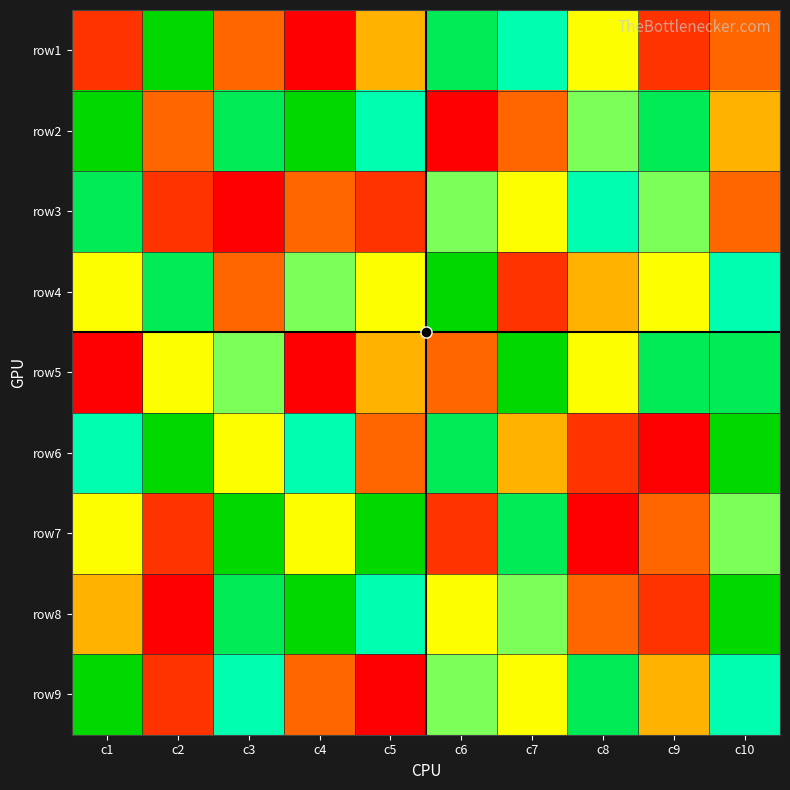

Reading right to left, list all the values displayed in this chart.

row1: c10=3	c9=2	c8=5	c7=7	c6=8	c5=4	c4=1	c3=3	c2=9	c1=2
row2: c10=4	c9=8	c8=6	c7=3	c6=1	c5=7	c4=9	c3=8	c2=3	c1=9
row3: c10=3	c9=6	c8=7	c7=5	c6=6	c5=2	c4=3	c3=1	c2=2	c1=8
row4: c10=7	c9=5	c8=4	c7=2	c6=9	c5=5	c4=6	c3=3	c2=8	c1=5
row5: c10=8	c9=8	c8=5	c7=9	c6=3	c5=4	c4=1	c3=6	c2=5	c1=1
row6: c10=9	c9=1	c8=2	c7=4	c6=8	c5=3	c4=7	c3=5	c2=9	c1=7
row7: c10=6	c9=3	c8=1	c7=8	c6=2	c5=9	c4=5	c3=9	c2=2	c1=5
row8: c10=9	c9=2	c8=3	c7=6	c6=5	c5=7	c4=9	c3=8	c2=1	c1=4
row9: c10=7	c9=4	c8=8	c7=5	c6=6	c5=1	c4=3	c3=7	c2=2	c1=9